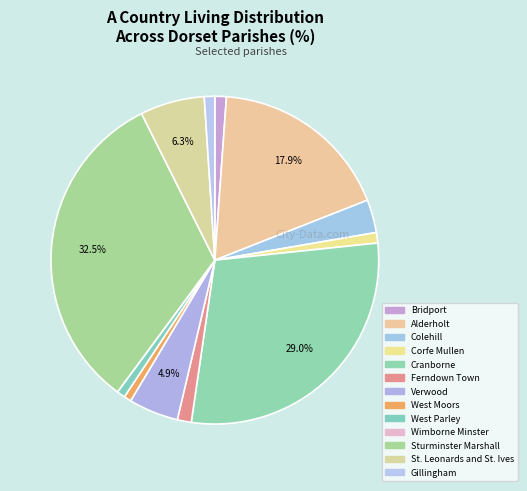

Count the number of slices in the pie.

13